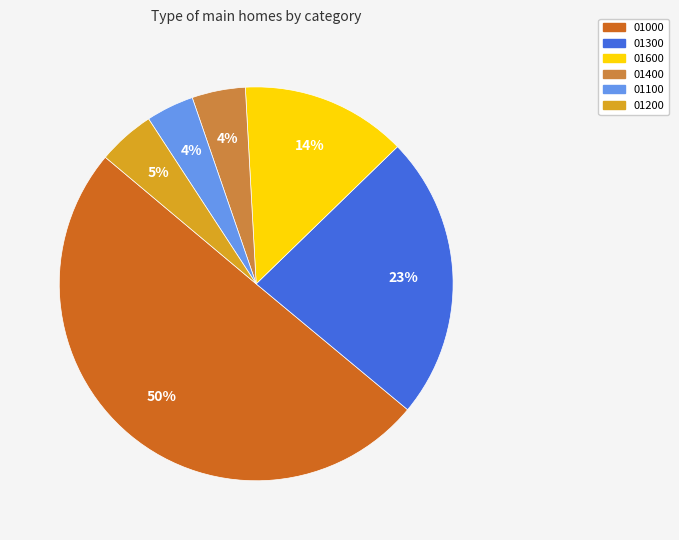

Does 01400 account for over 50% of the chart?

No